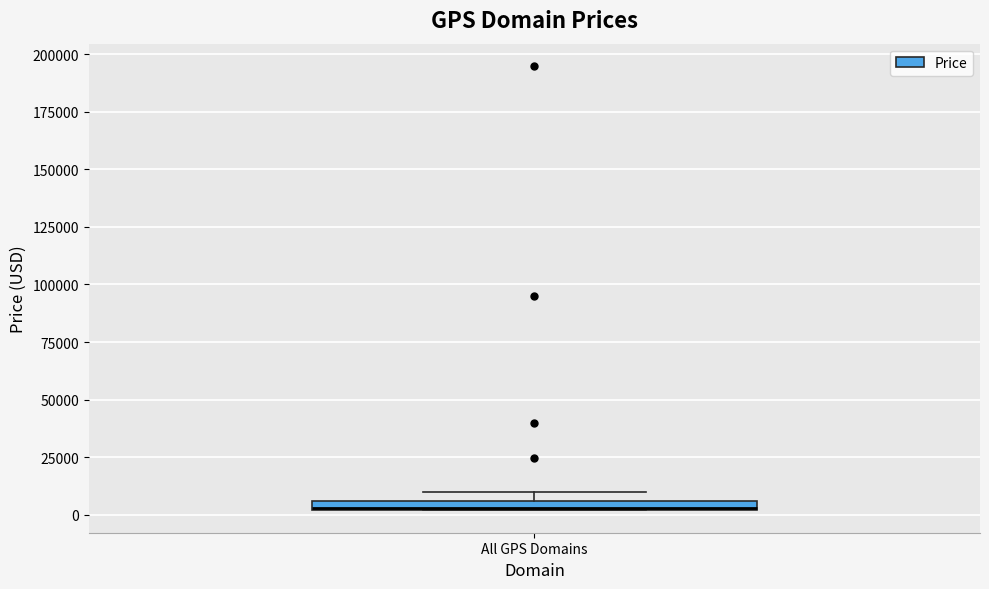

Where is the upper edge of the box for All GPS Domains on the y-axis? The values are not printed on the chart, so give them approximately, as read against the axis.

5000